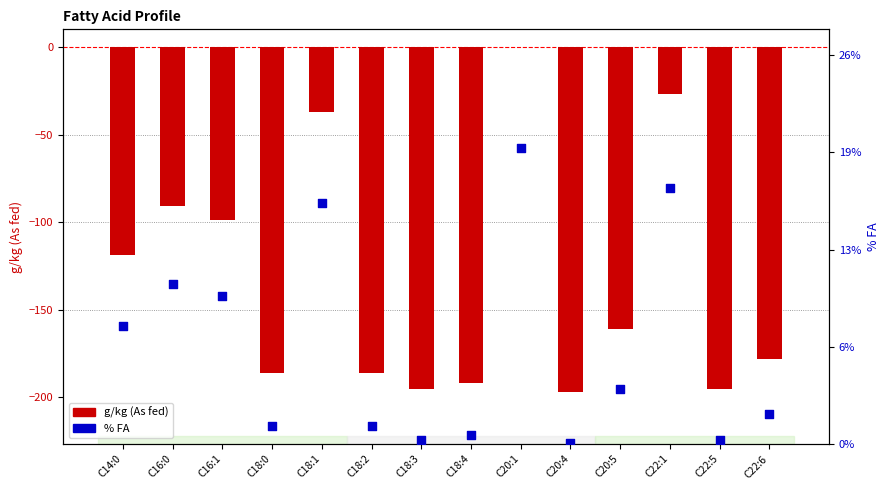

Which series contains the highest Y value?

% FA